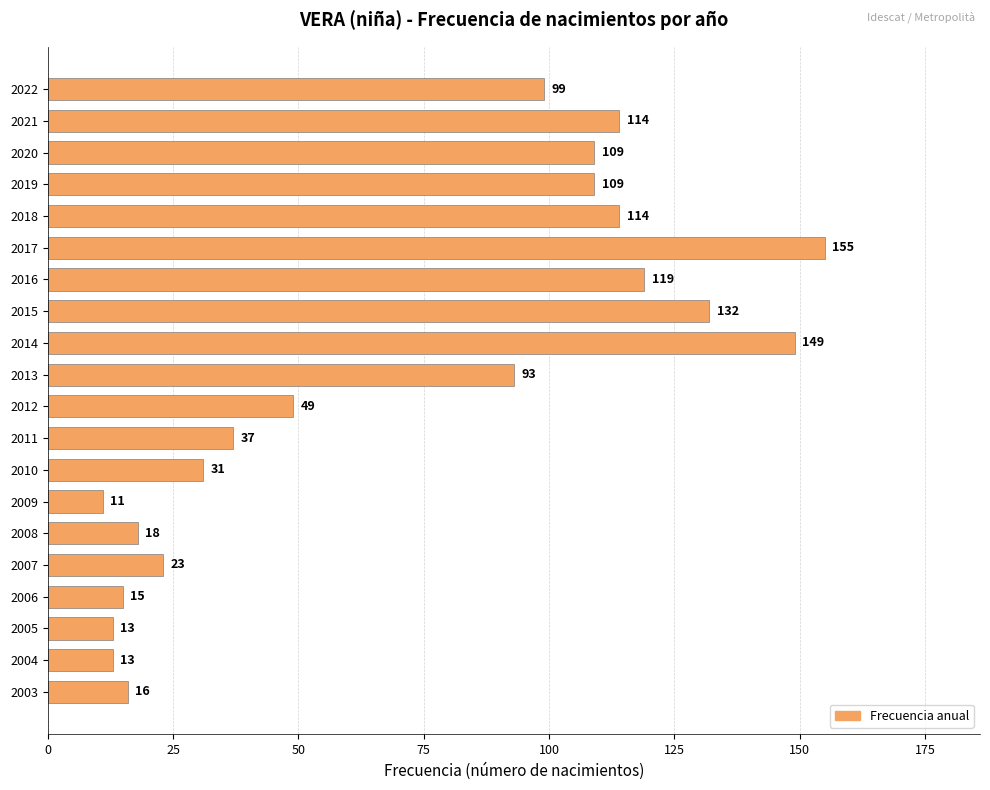

The chart shows a value of 182 at 2021. True or false?

False